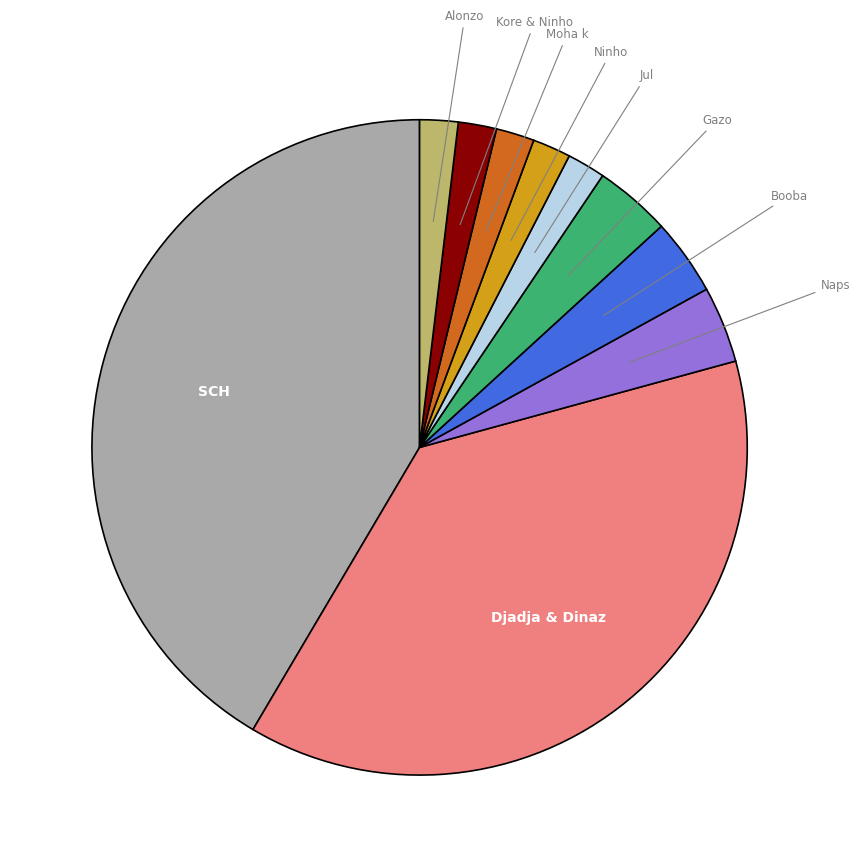

The Gazo slice represents 18% of the pie. True or false?

False